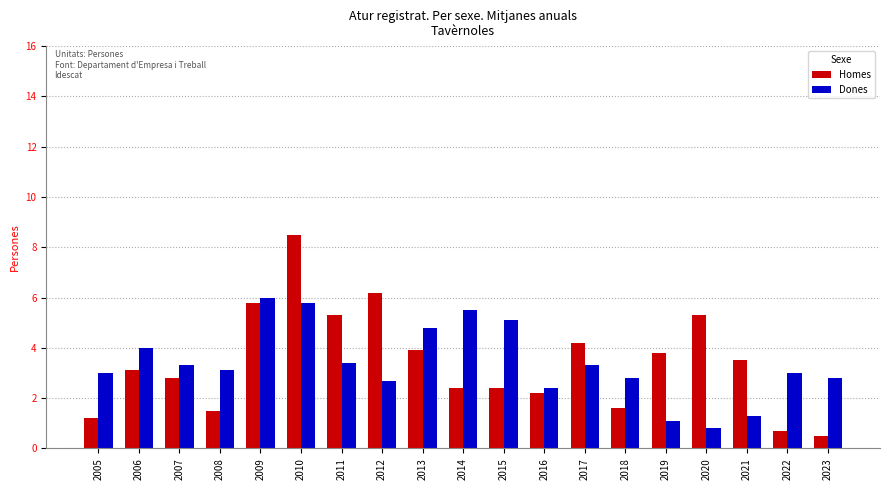

Does the chart contain stacked bars?

No